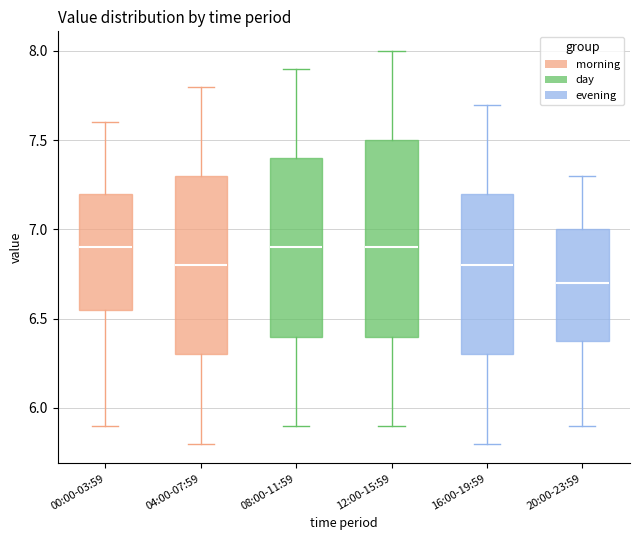

Reading left to right, transcribe this box plot: for each box, give where its median line is, the range the box spans, and where its two whiskers end, as read against the y-axis. The values are not printed on the chart, so give them approximately, as read against the axis.

00:00-03:59: median 6.90, box 6.55 to 7.20, whiskers 5.90 to 7.60
04:00-07:59: median 6.80, box 6.30 to 7.30, whiskers 5.80 to 7.80
08:00-11:59: median 6.90, box 6.40 to 7.40, whiskers 5.90 to 7.90
12:00-15:59: median 6.90, box 6.40 to 7.50, whiskers 5.90 to 8.00
16:00-19:59: median 6.80, box 6.30 to 7.20, whiskers 5.80 to 7.70
20:00-23:59: median 6.70, box 6.40 to 7.00, whiskers 5.90 to 7.30